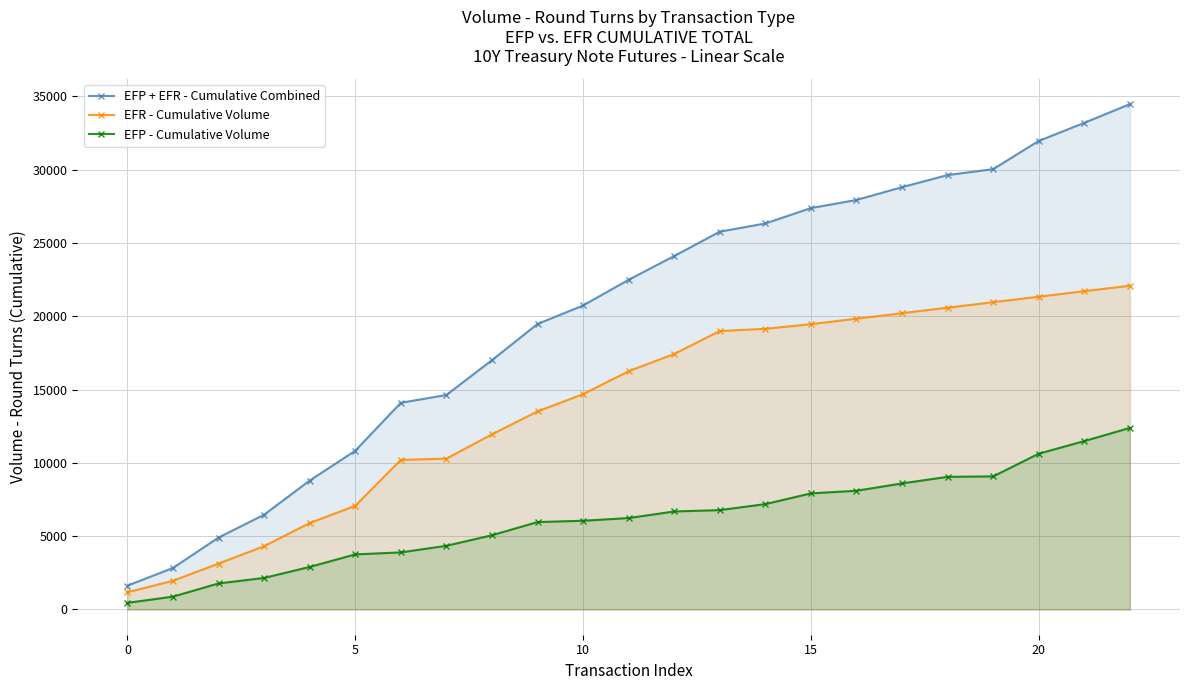

Rank the series at 20 from lowest to highest value.

EFP - Cumulative Volume, EFR - Cumulative Volume, EFP + EFR - Cumulative Combined